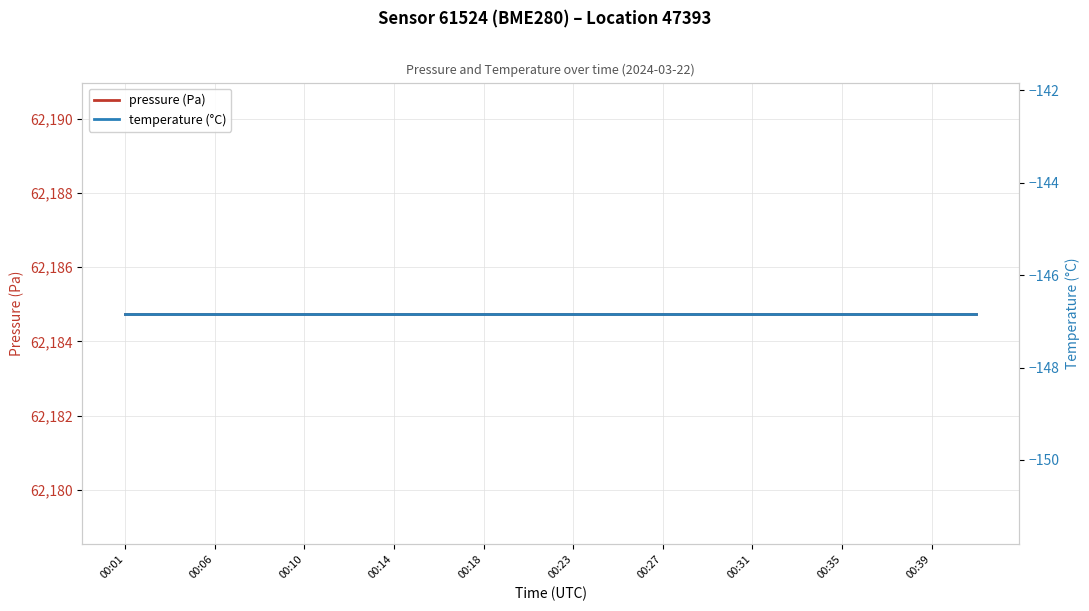

Between 00:35 and 00:39, which series saw the biggest shift?

pressure (Pa)